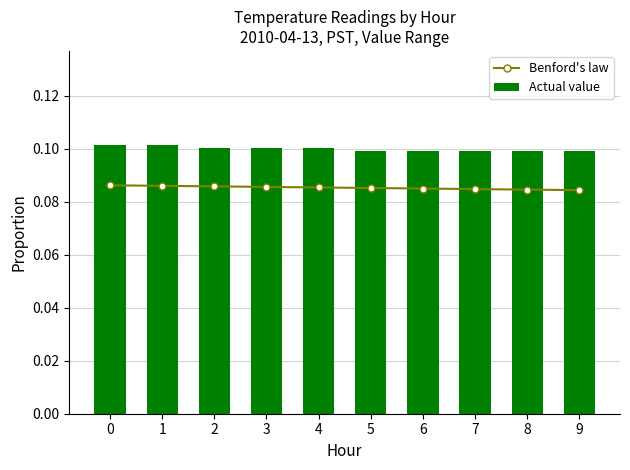

Rank the series by their average value, from lowest to highest.

Benford's law, Actual value